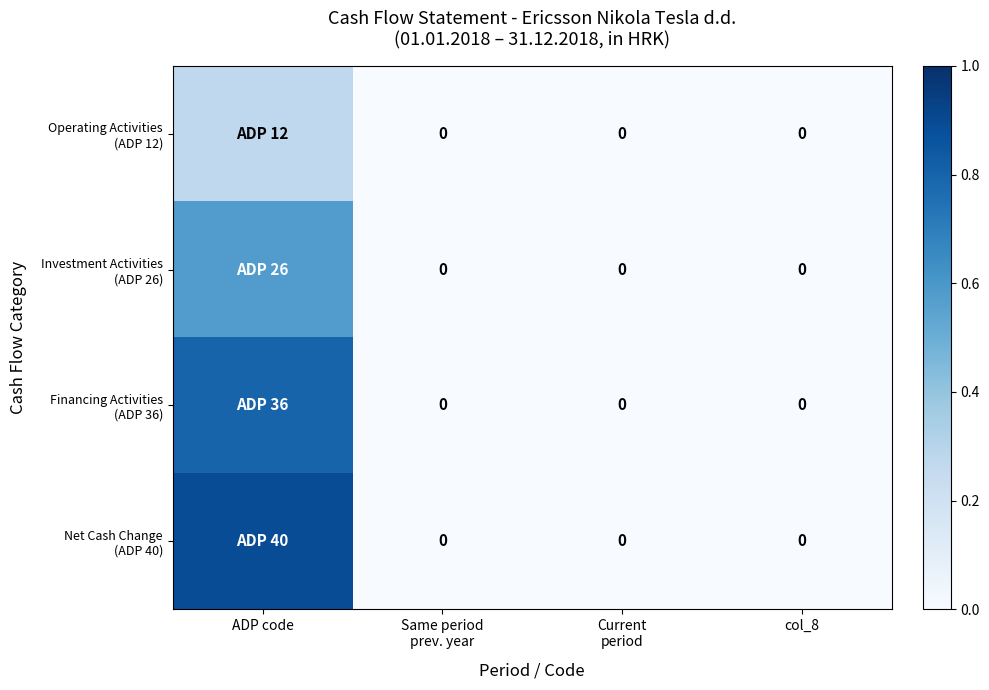

At which label does Financing Activities (ADP 36) reach its peak?

ADP code